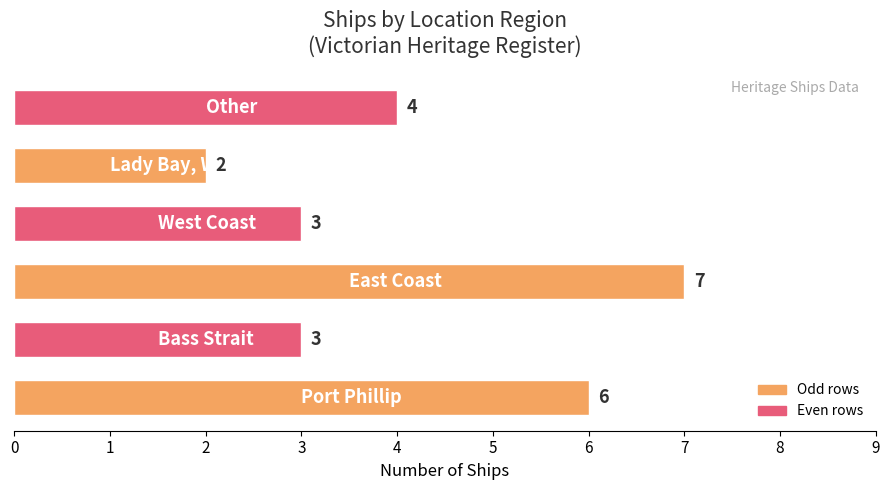

What is the difference between the maximum and minimum values?

5